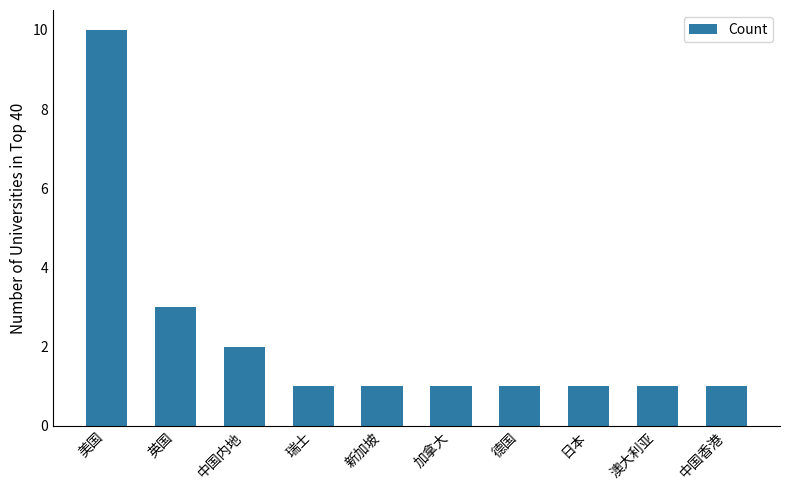

How many values are between 1 and 2?

8